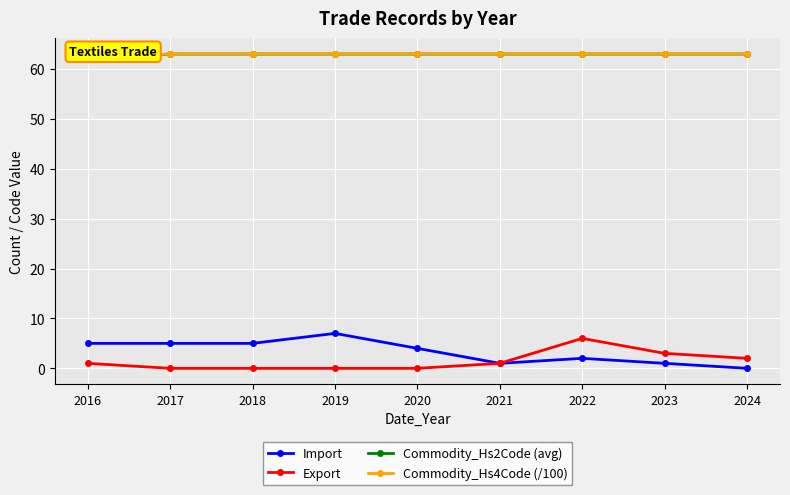

What is the sum of the Commodity_Hs2Code (avg) values at 2020 and 2019?

126.0